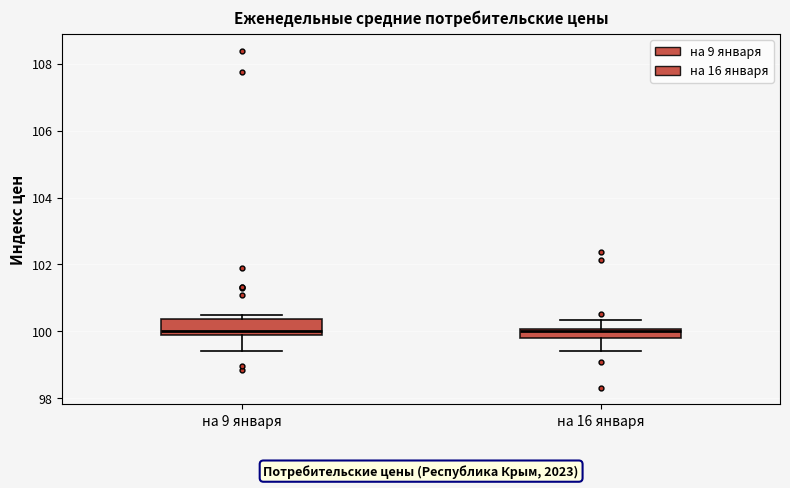

Where does the lower whisker of the box for на 9 января end on the y-axis? The values are not printed on the chart, so give them approximately, as read against the axis.

99.4